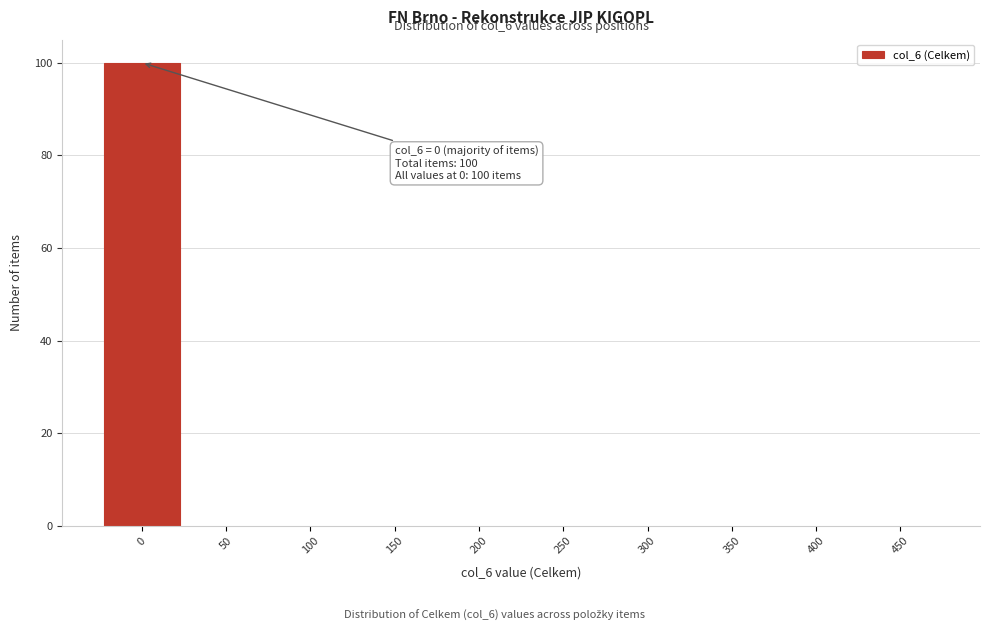

Which range on the x-axis has the tallest bar?

-25 to 25